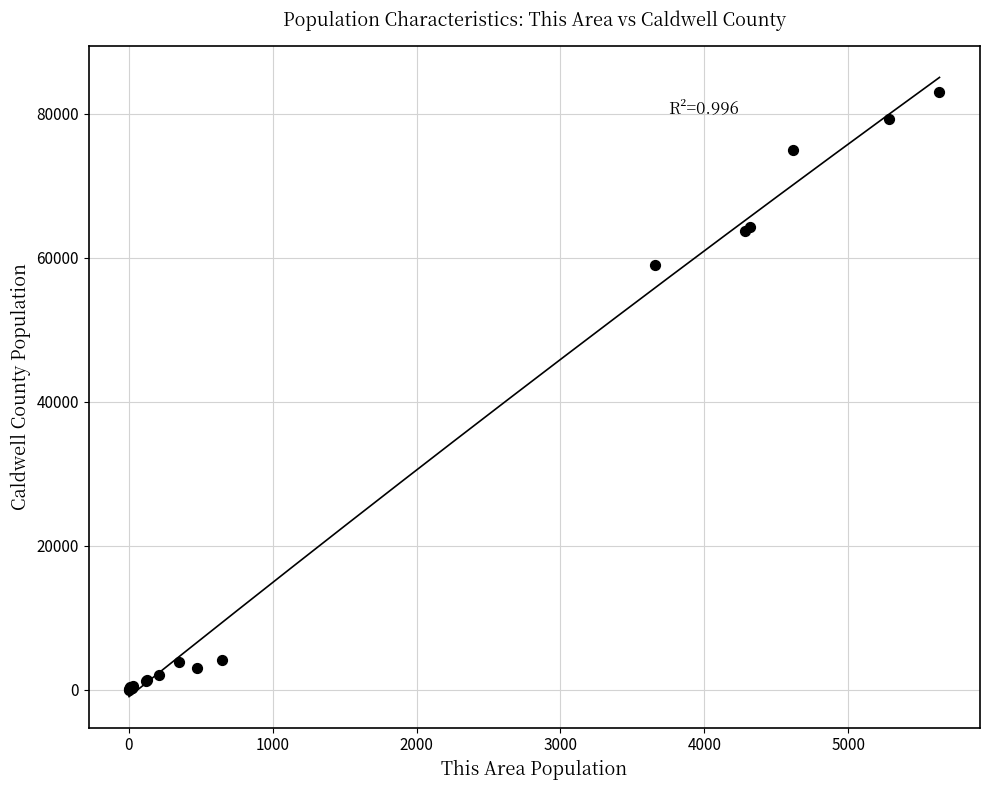

What Y value in the scatter plot is closest to 41524?

58950